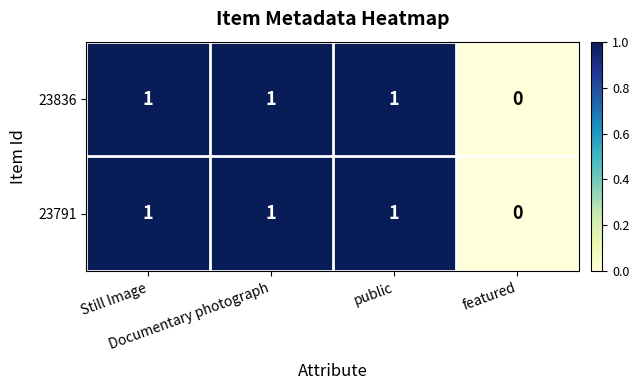

What is the sum of all 23791 values?

3